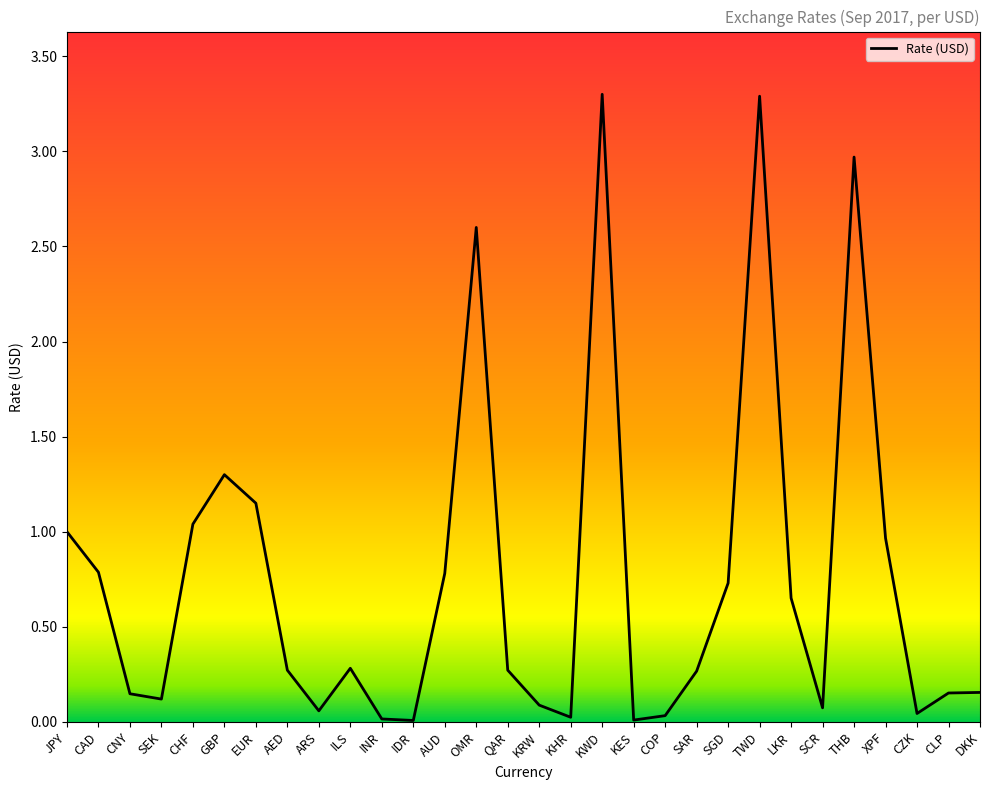

True or false: the data shows 3.3 at TWD.

True